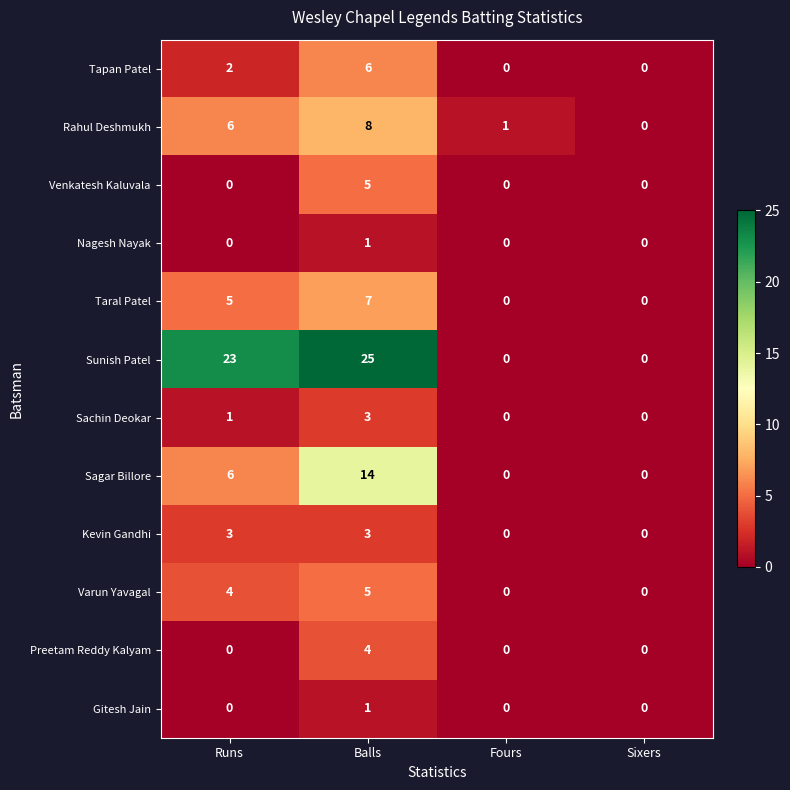

What is the difference between the maximum and second lowest values in the Rahul Deshmukh series?

7